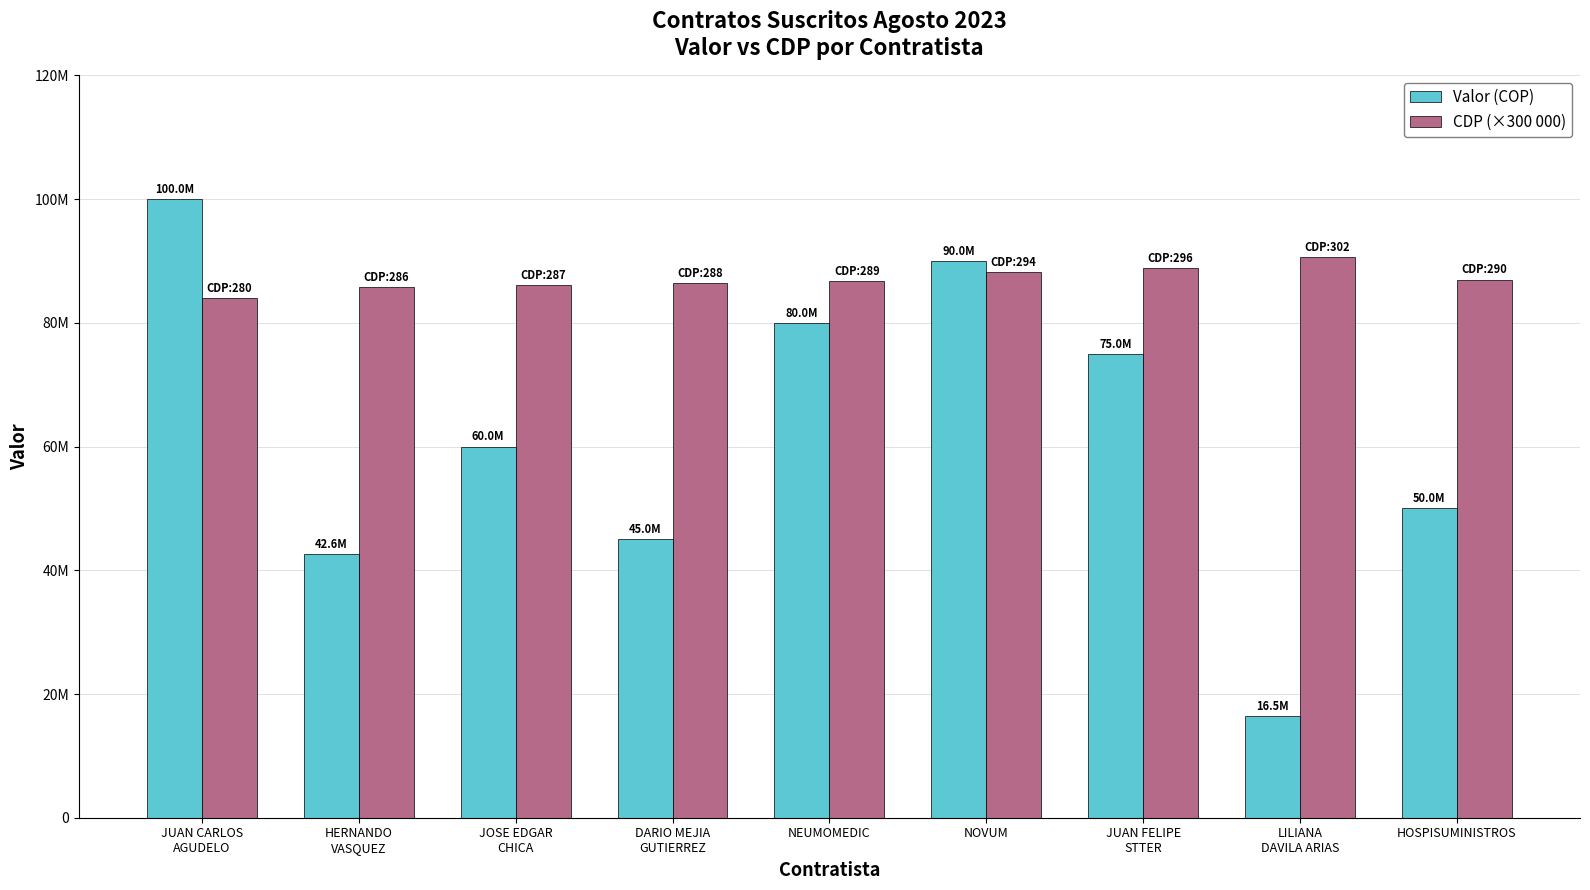

What is the difference between the maximum and minimum values in the CDP (×300 000) series?

6600000